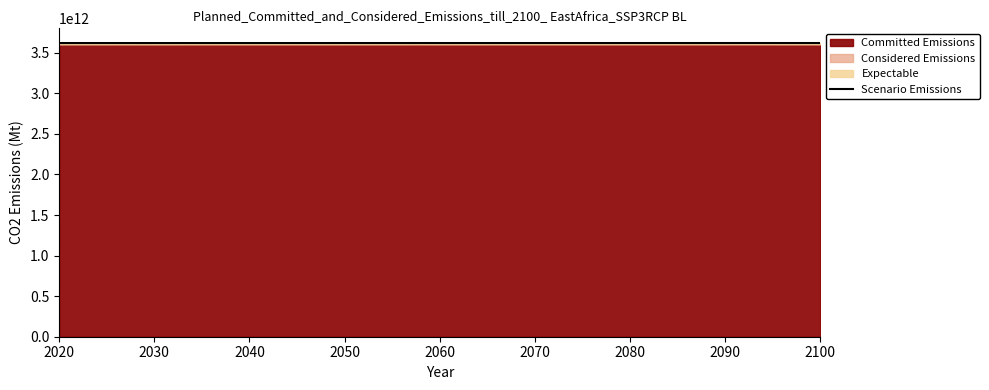

Reading right to left, extract all data points from this chart.

3619902000000	3619844000000	3619942000000	3619839000000	3619908000000	3619820000000	3619742000000	3619792000000	3619799000000	3619773000000	3619787000000	3619752000000	3619804000000	3619673000000	3619743000000	3619728000000	3619624000000	3619610000000	3619786000000	3619706000000